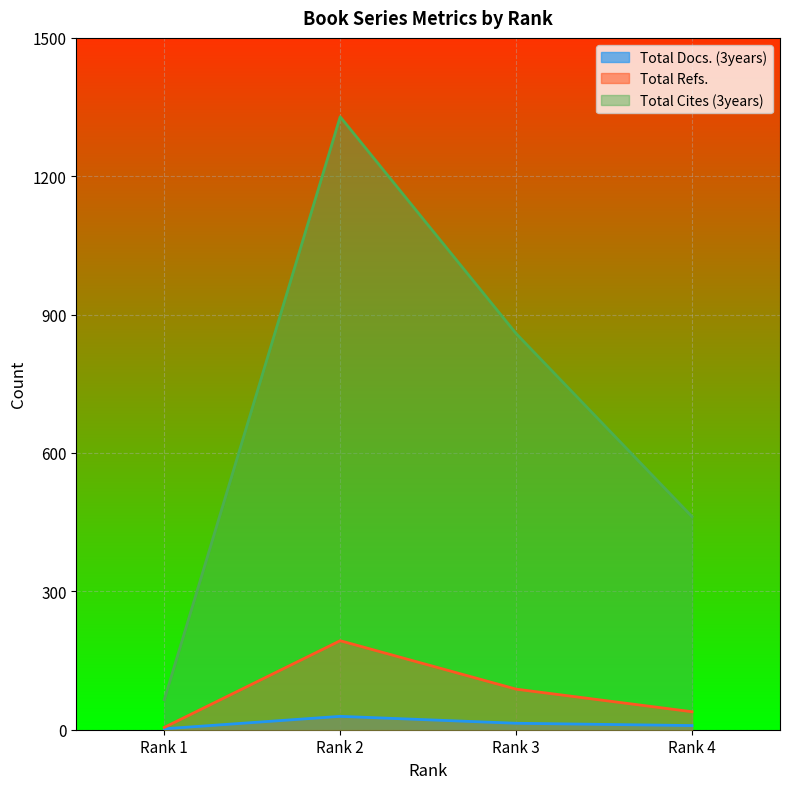

True or false: Total Refs. and Total Cites (3years) cross at least once.

False